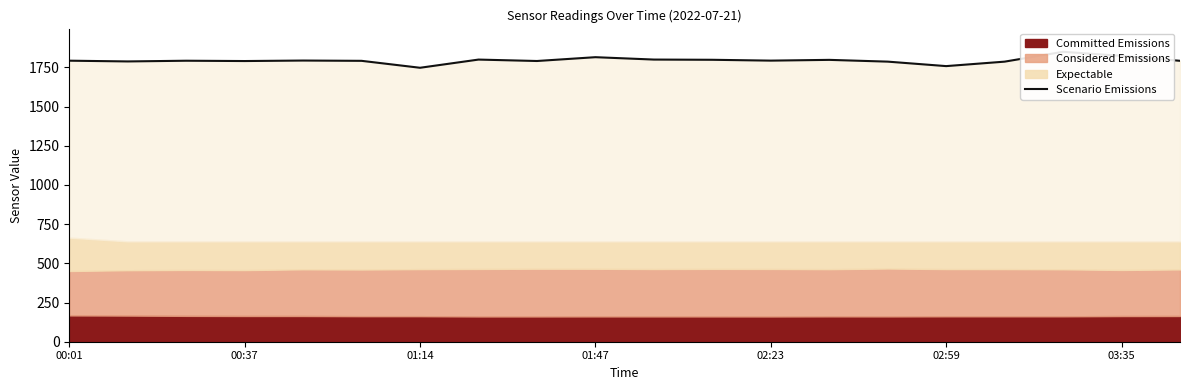

Which label corresponds to the smallest value in the chart?

01:14